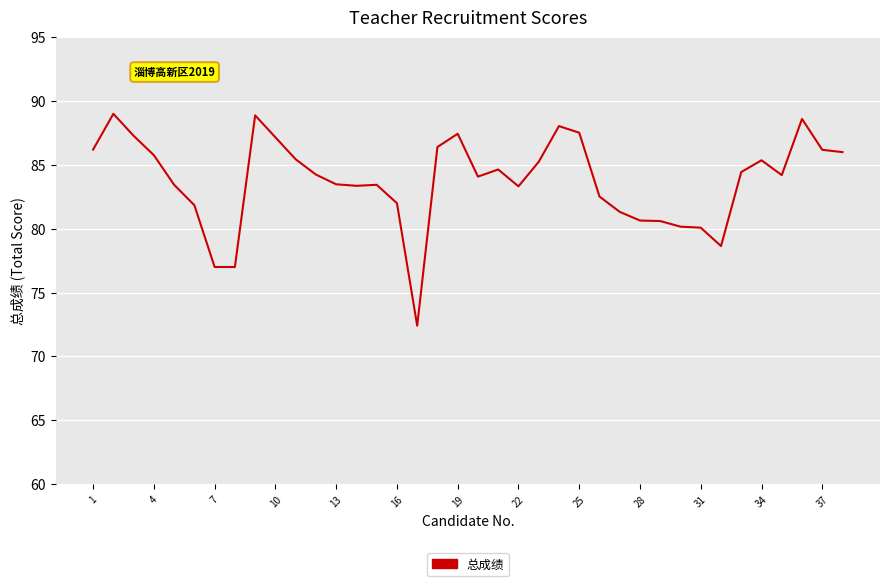

What is the minimum value shown in the chart?

72.4